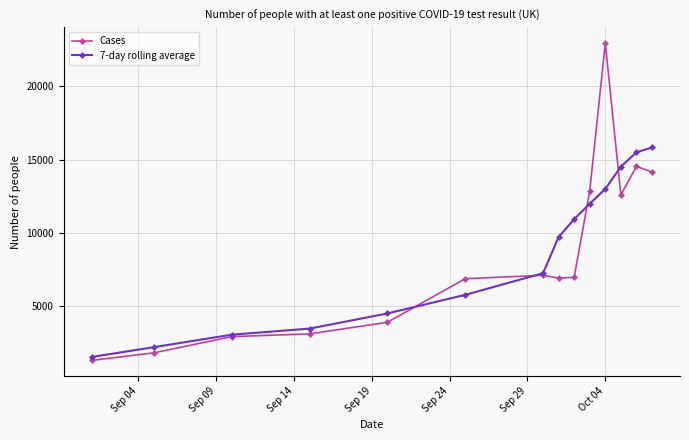

What is the greatest value displayed?

22961.0